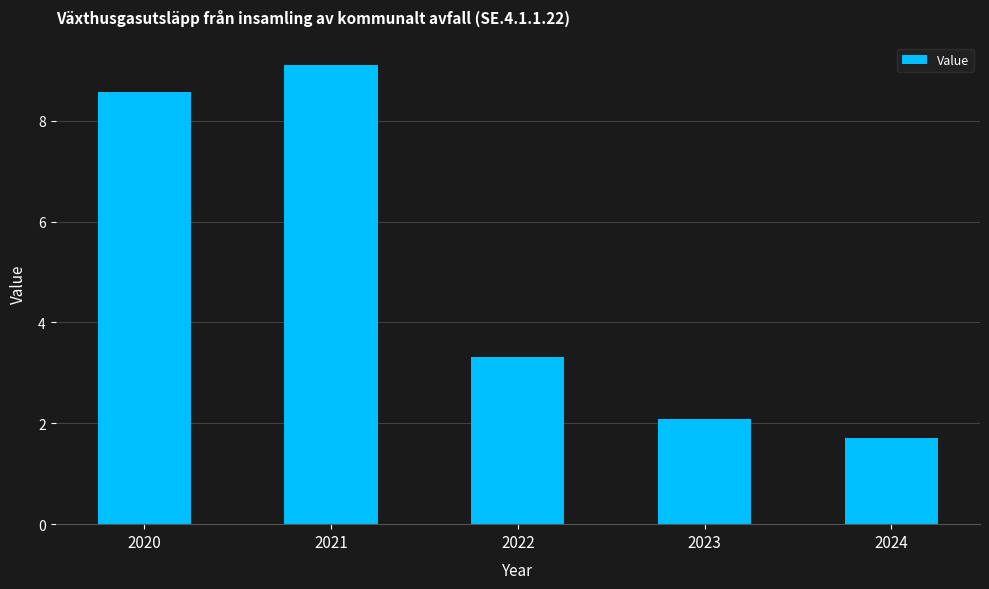

Approximately how many times larger is the value at 2022 compared to 2024?

1.9